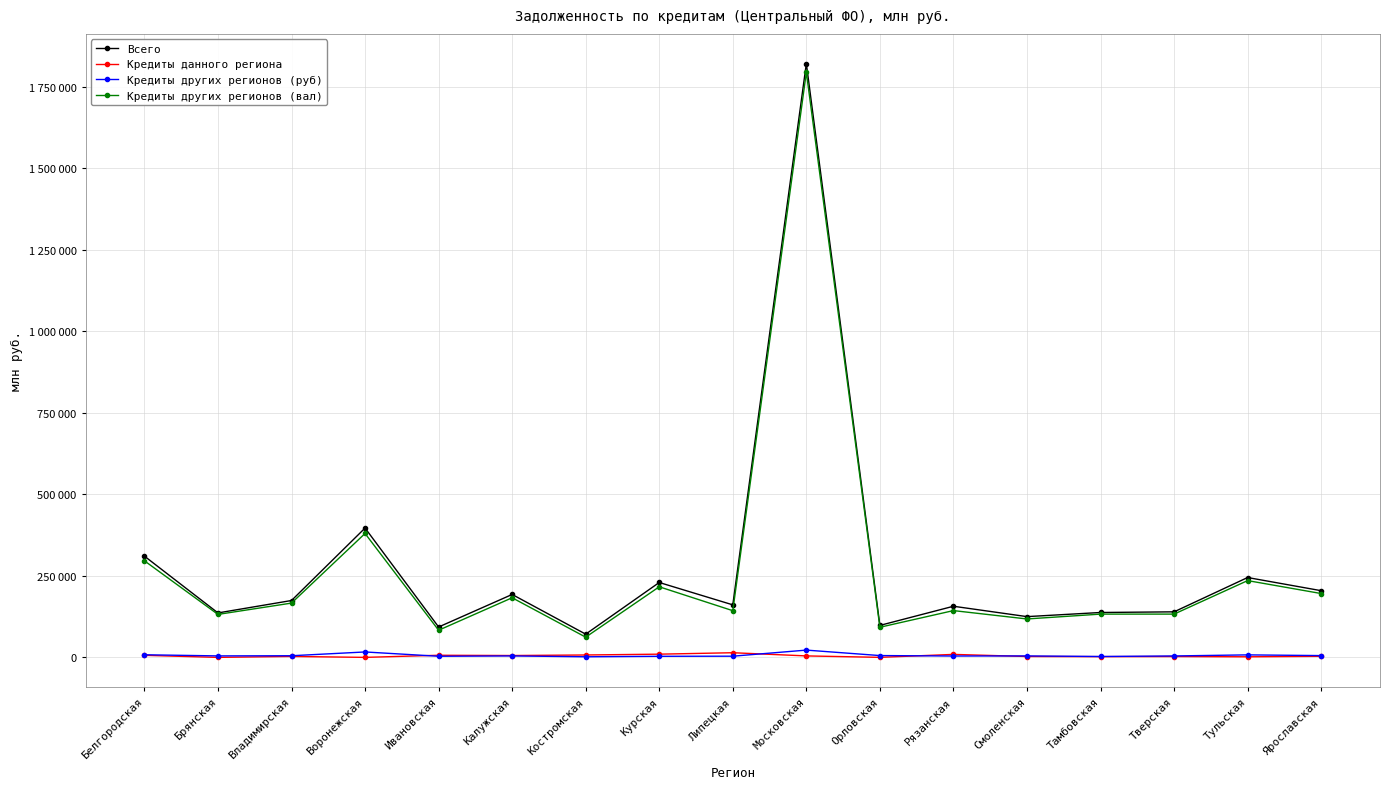

Is this an area chart (filled region under the line)?

No